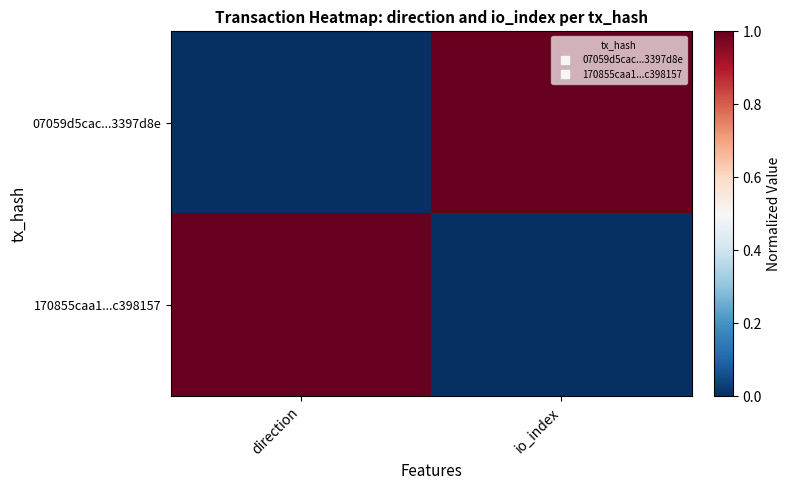

Which series has the largest range (max minus min)?

07059d5cac...3397d8e